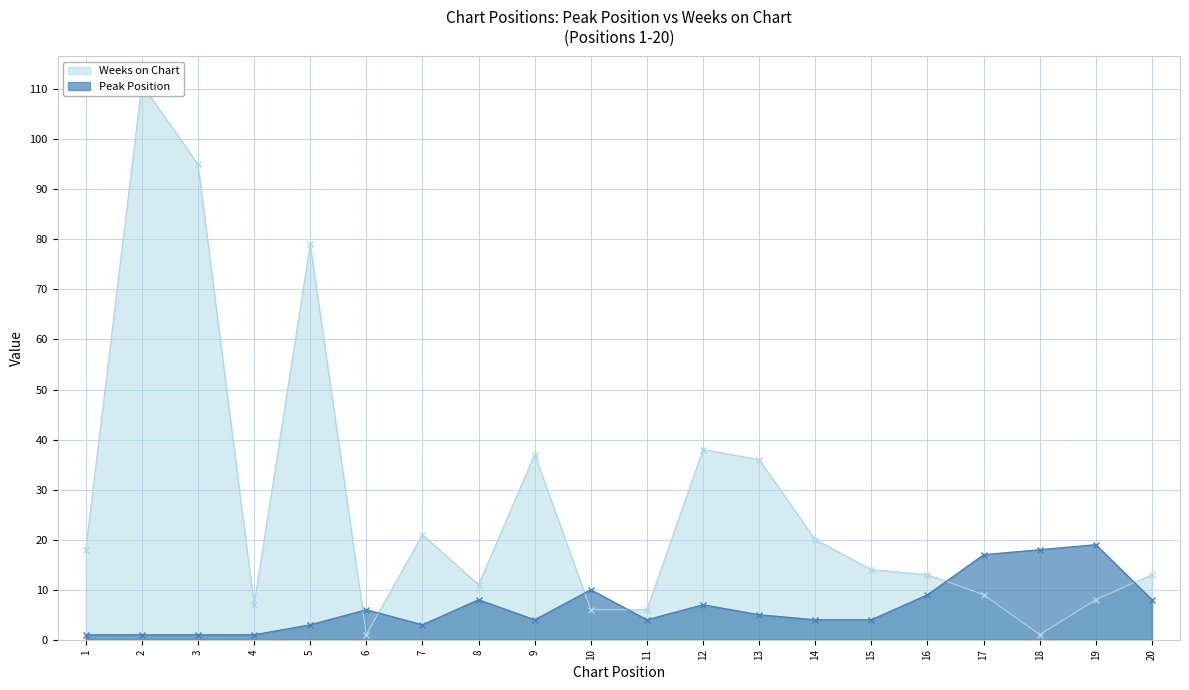

True or false: Weeks on Chart has more than 1 points higher than both neighbors.

True